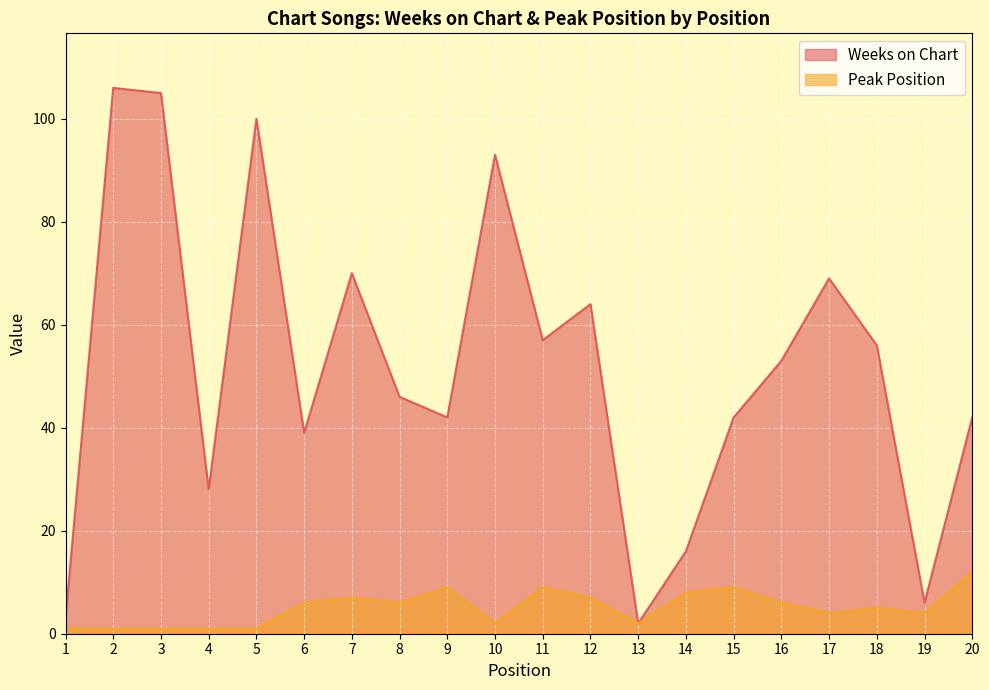

What is the value of the Peak Position point at the 5th from the left?

1